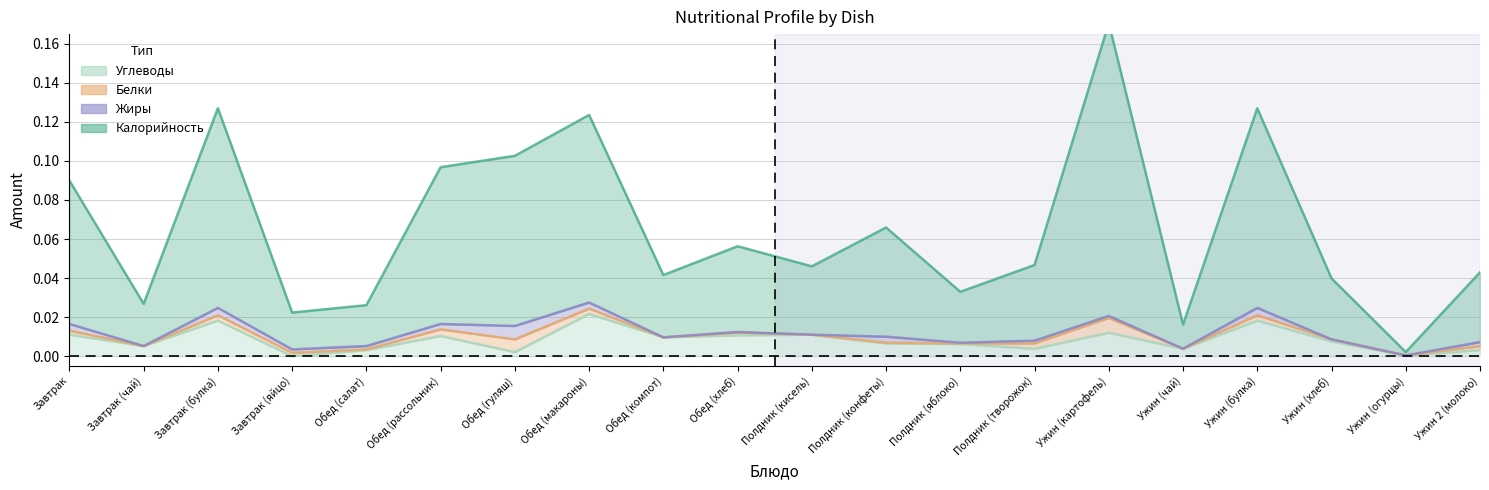

What is the label of the 1st point from the right?

Ужин 2 (молоко)